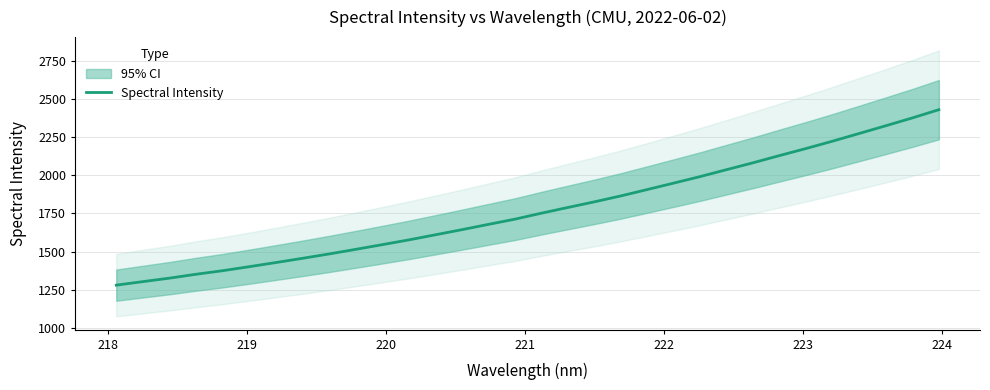

What is the difference between the second highest and second lowest values?

1074.5